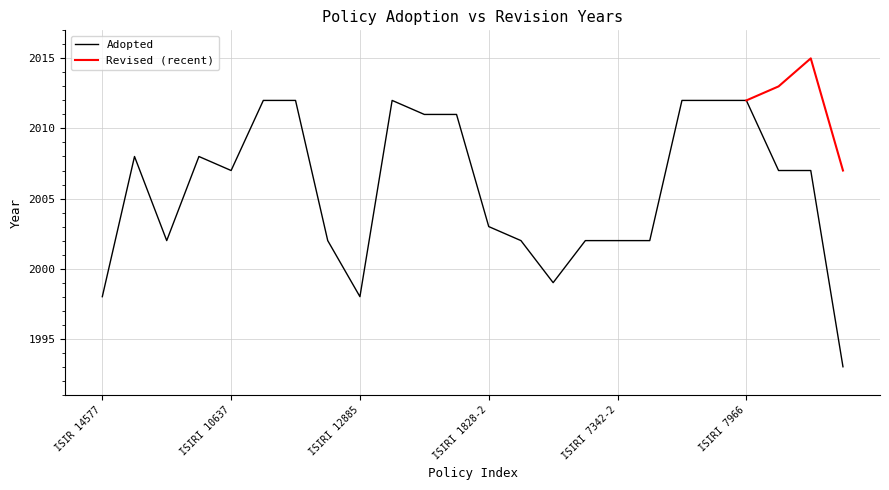

True or false: the data has more than 2 interior local peaks.

True